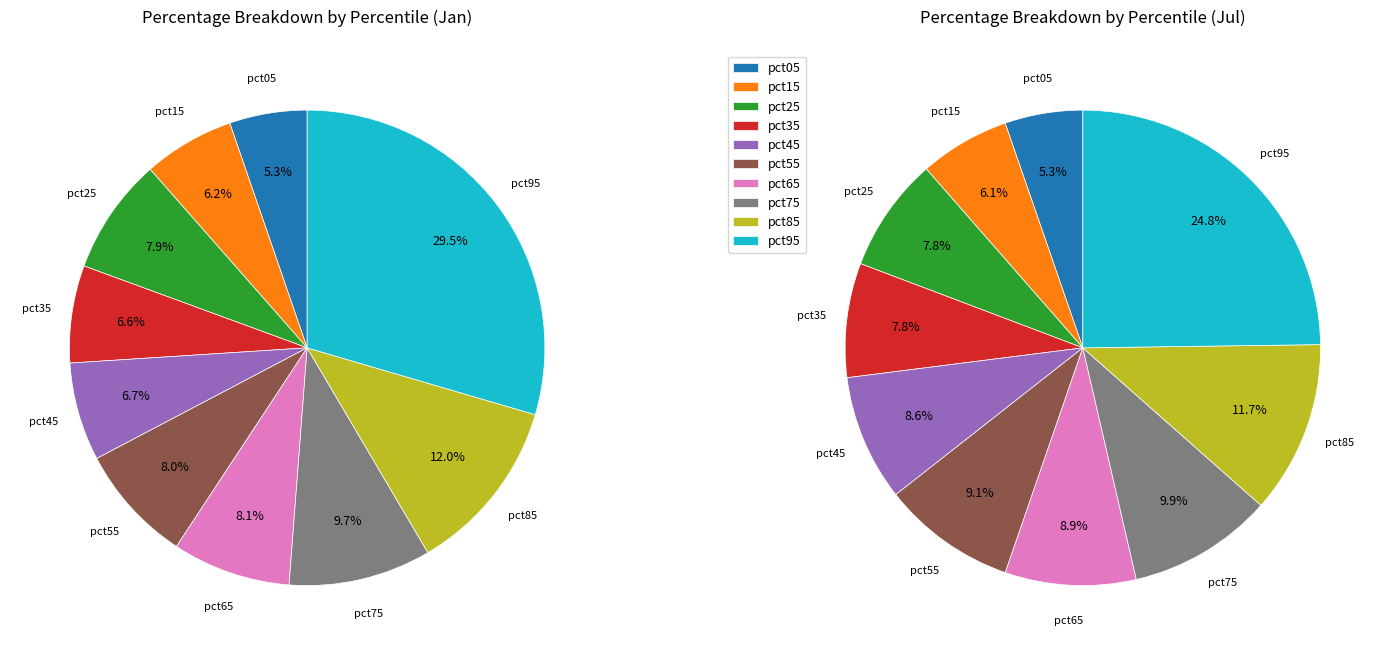

Count the number of slices in the pie.

10